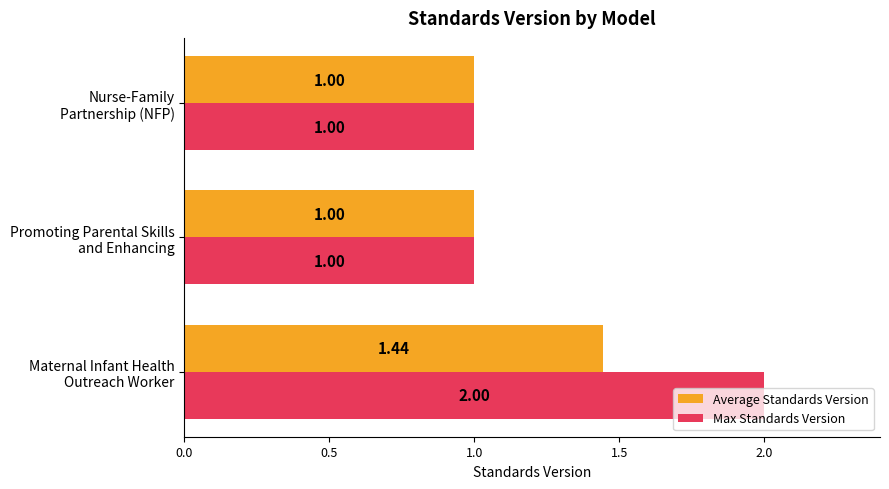

What are all the series names shown in the legend?

Average Standards Version, Max Standards Version